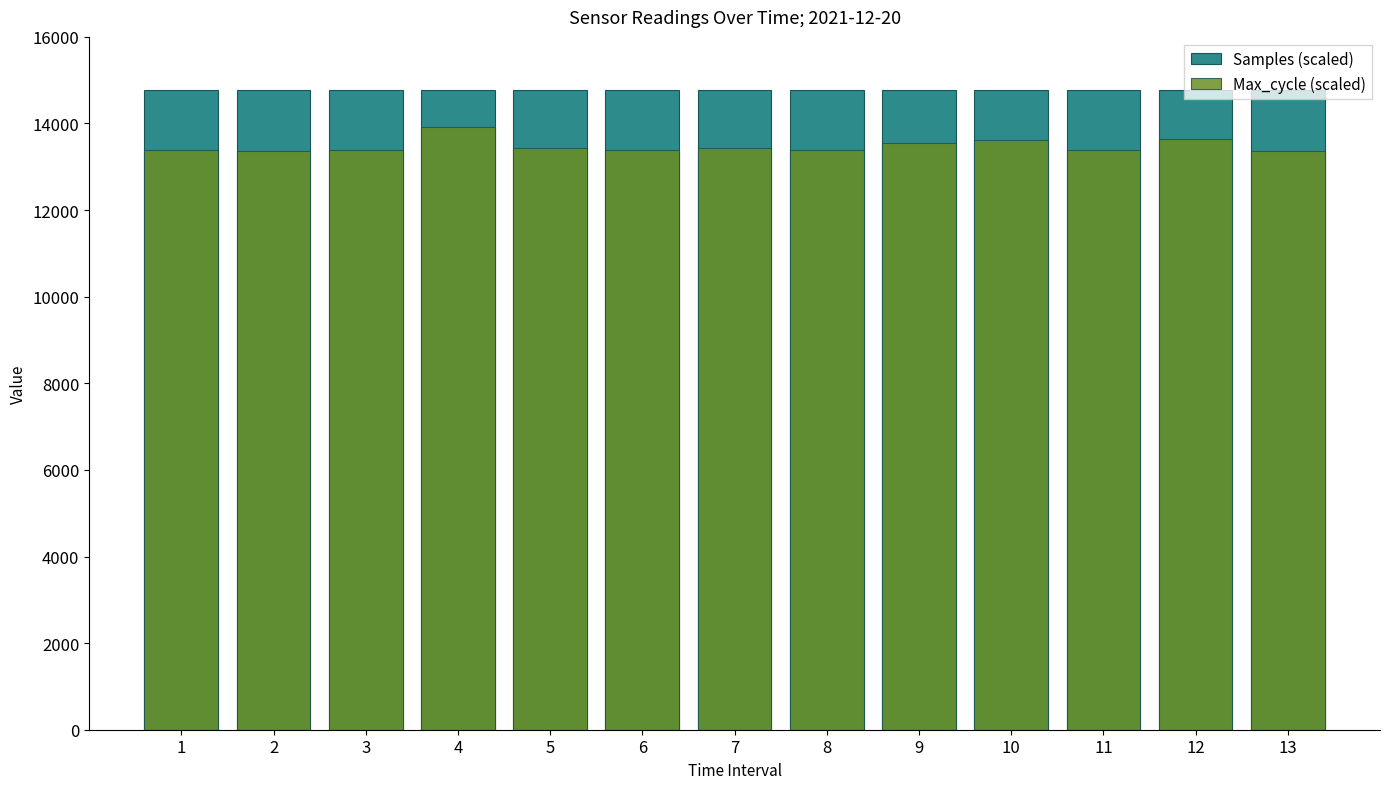

Is the value of Max_cycle (scaled) at 8 greater than the value of Samples (scaled) at 6?

No